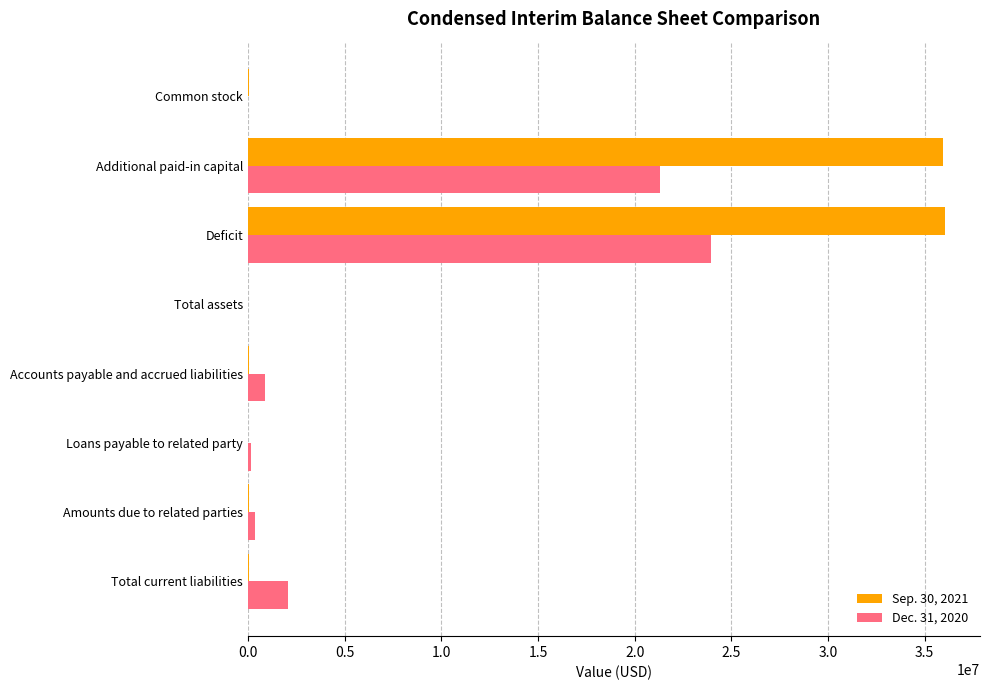

At which label does Dec. 31, 2020 reach its peak?

Deficit